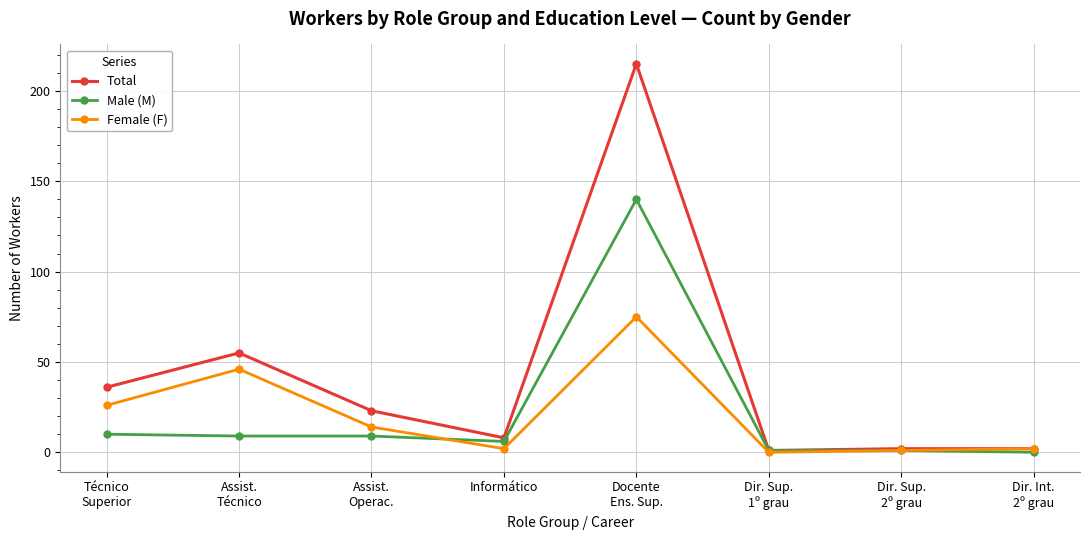

True or false: Total has more than 0 interior local peaks.

True